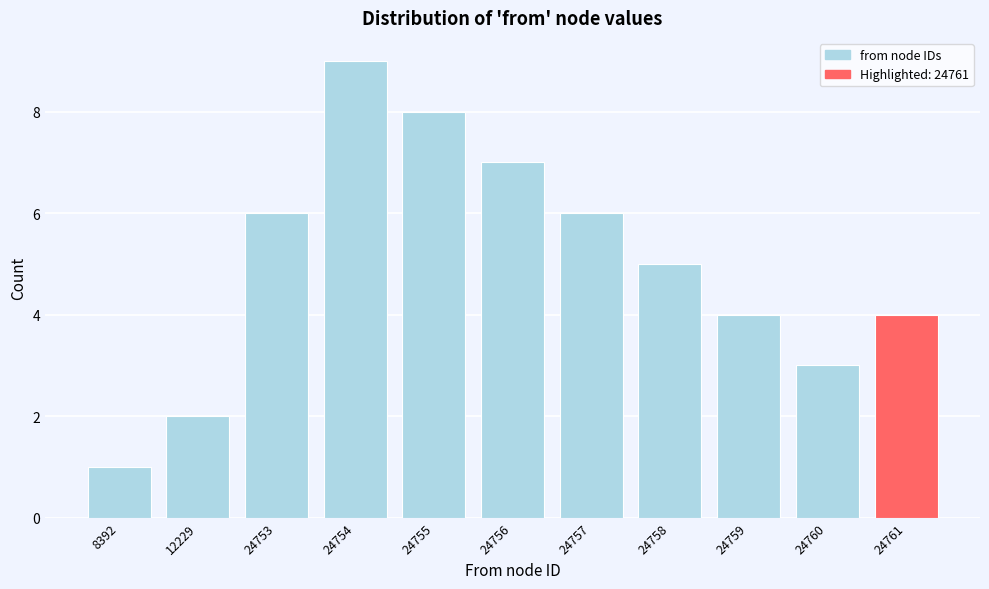

Reading left to right, list all the values displayed in this chart.

8392=1	12229=2	24753=6	24754=9	24755=8	24756=7	24757=6	24758=5	24759=4	24760=3	24761=4